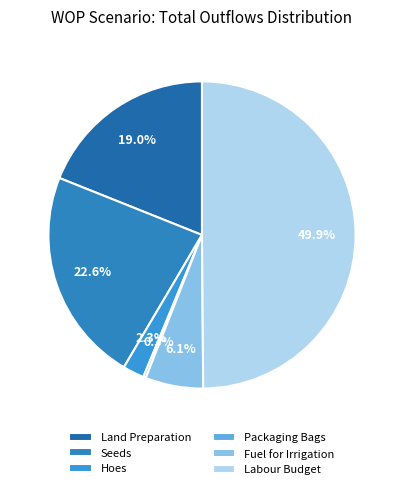

To the nearest percent, what is the difference between the Hoes and Packaging Bags slice percentages?

2%